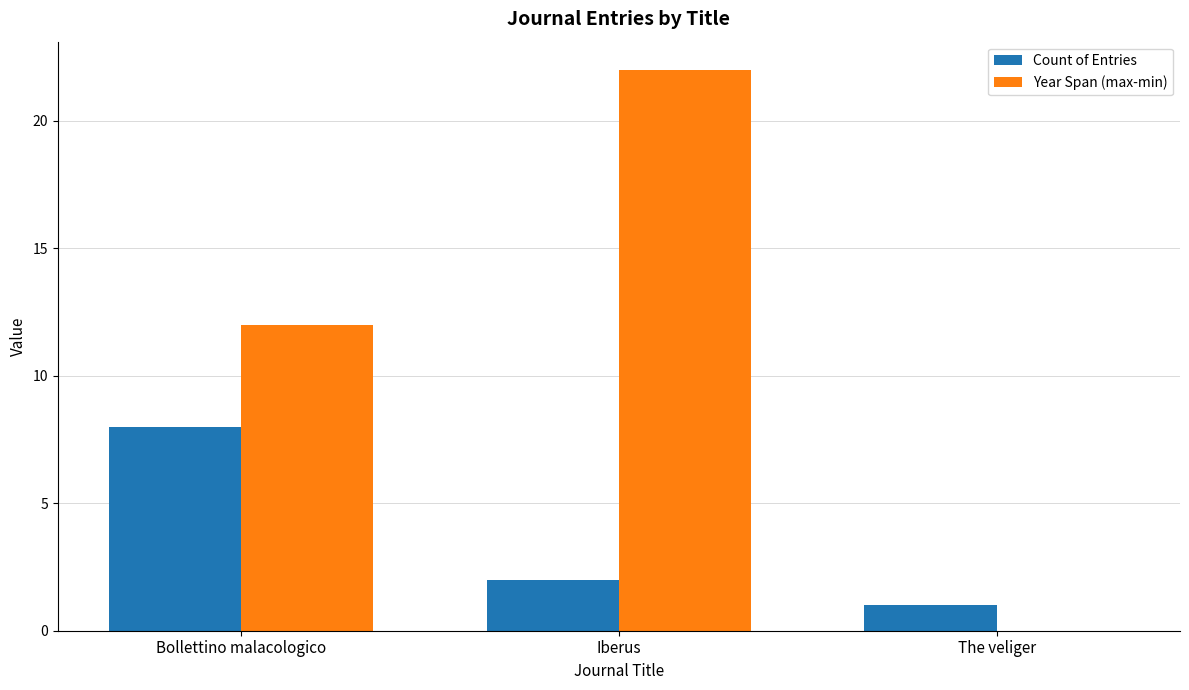

Which category has the highest value across all series?

Iberus